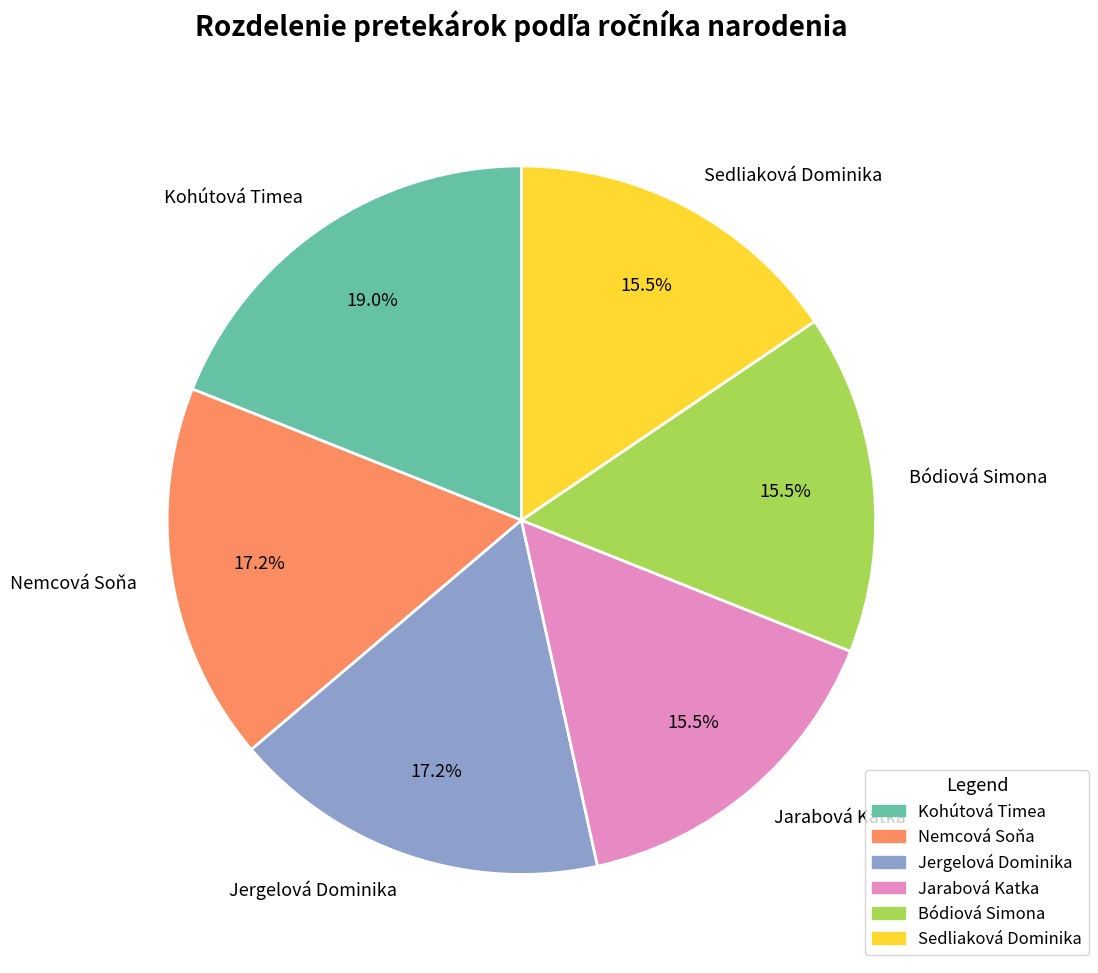

Count the number of slices in the pie.

6